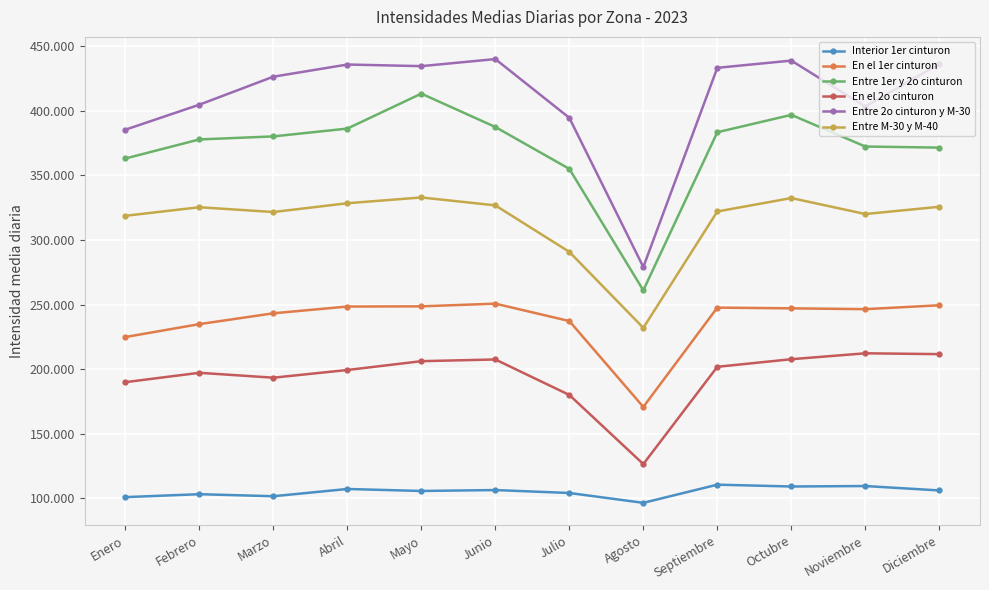

True or false: En el 2o cinturon and Entre M-30 y M-40 intersect in this chart.

False